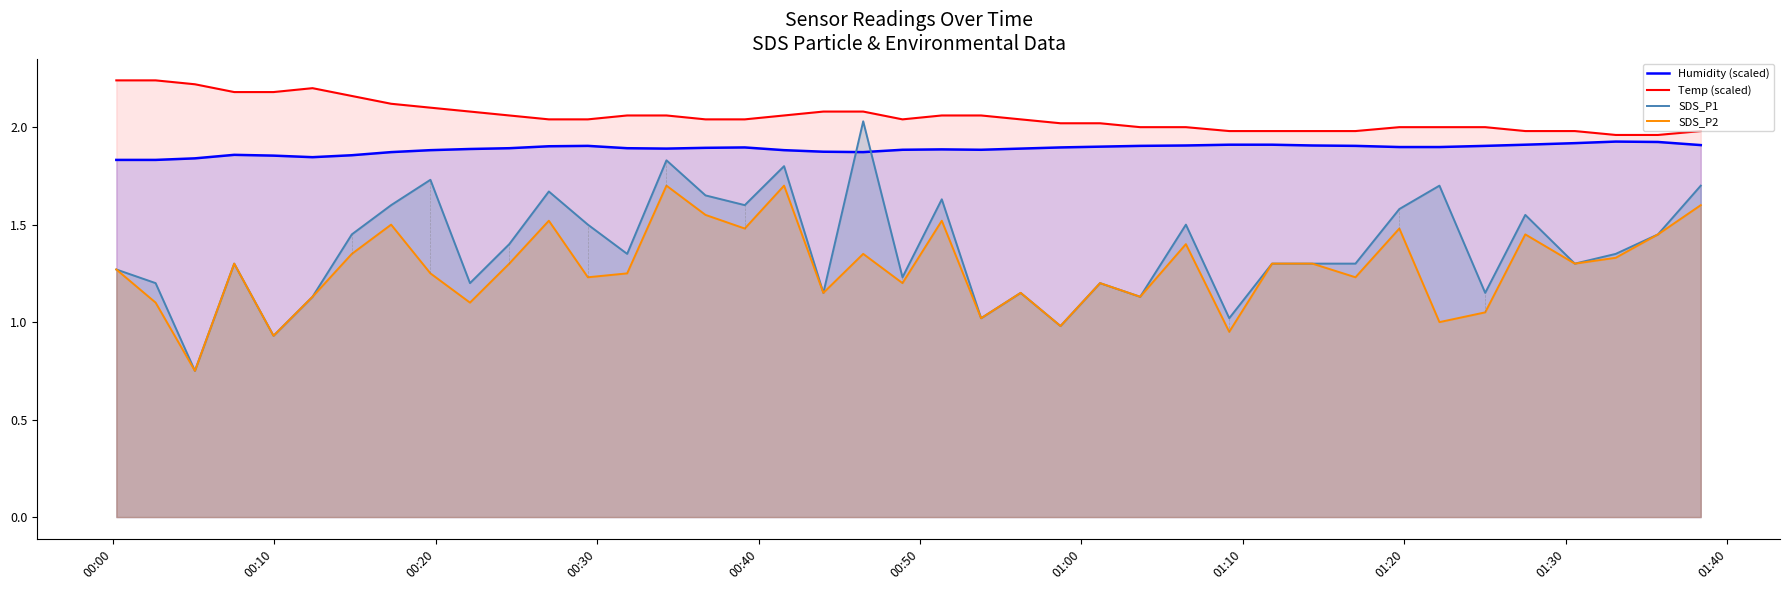

What are all the series names shown in the legend?

Humidity (scaled), Temp (scaled), SDS_P1, SDS_P2